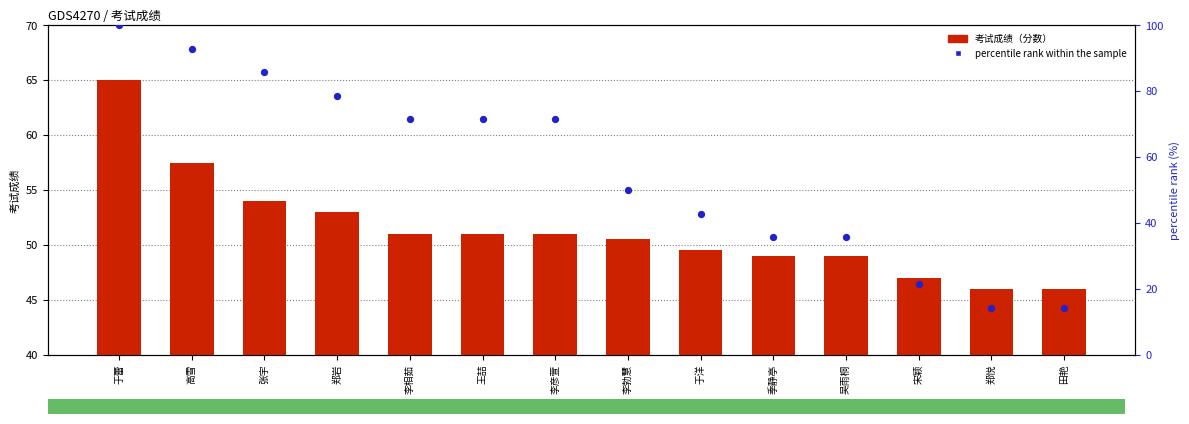

Which series has the widest spread of Y values?

percentile rank within the sample